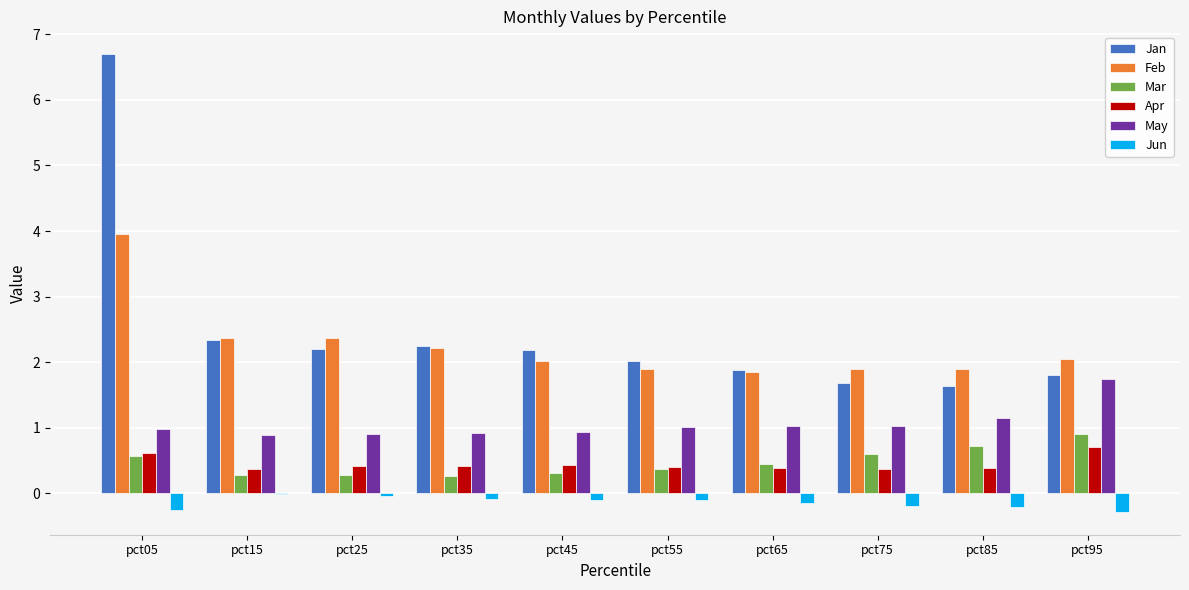

How many series are shown in this chart?

6